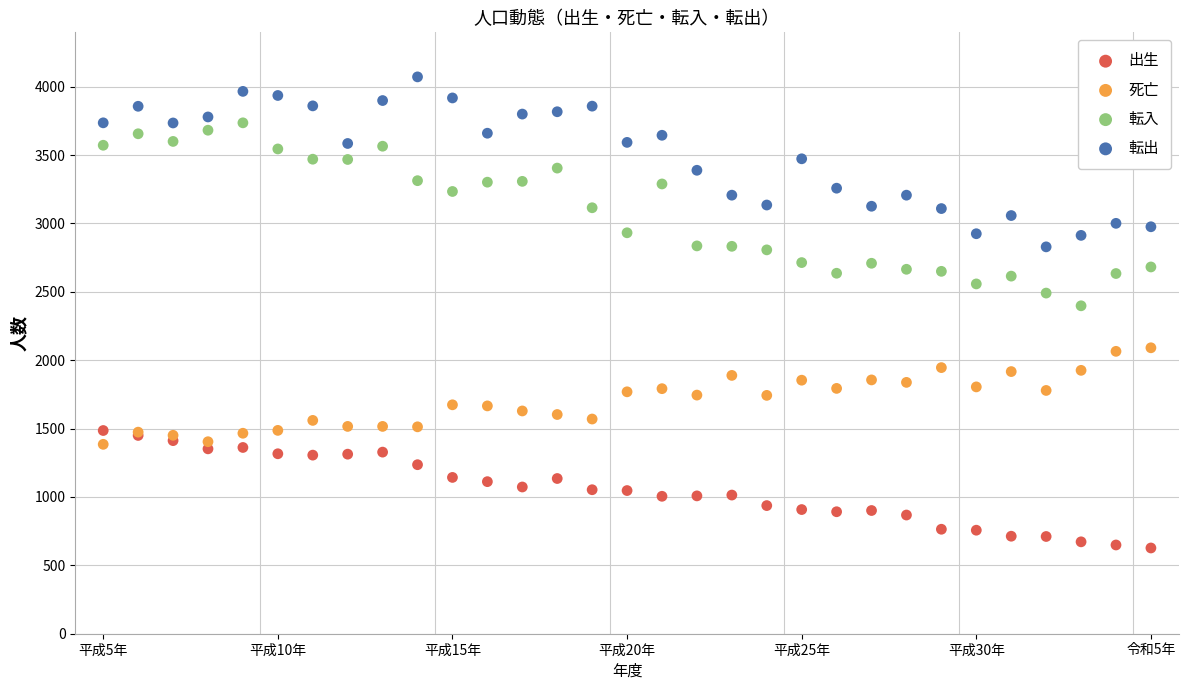

Which series has the widest spread of Y values?

転入